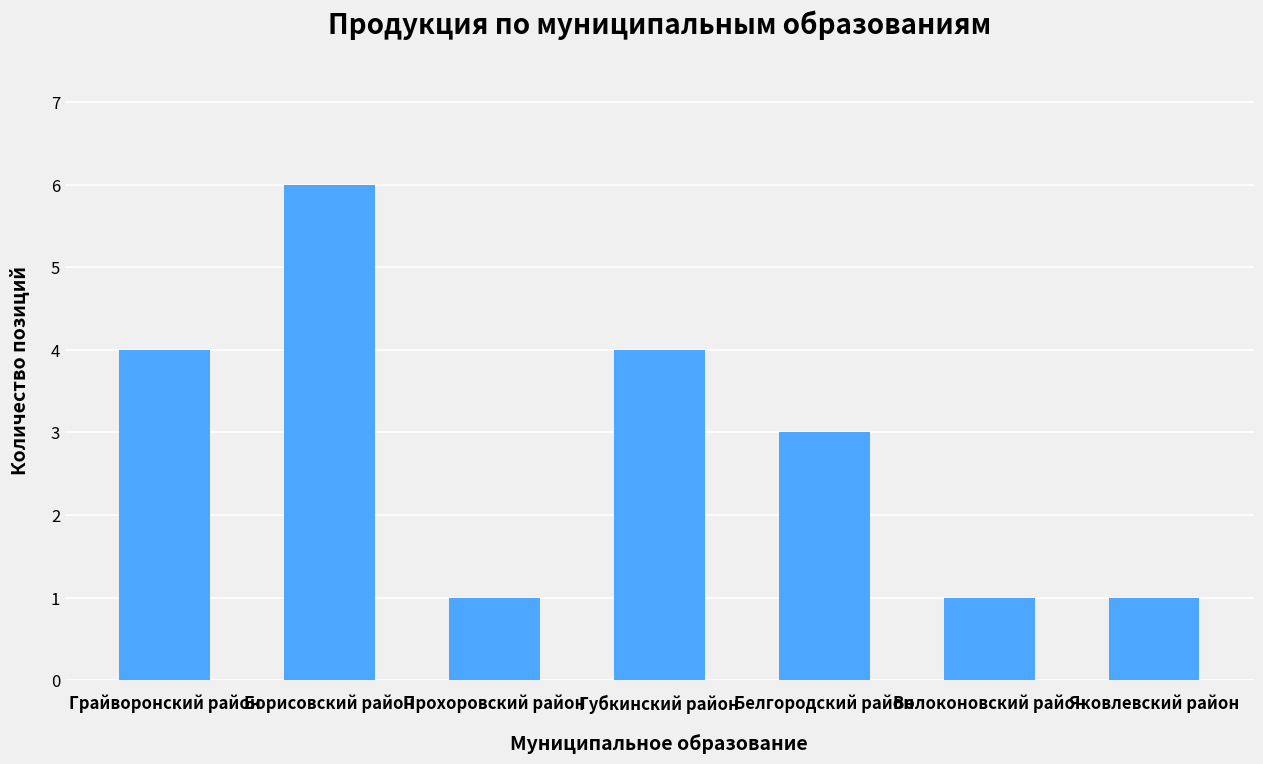

How many data points are less than 3?

3